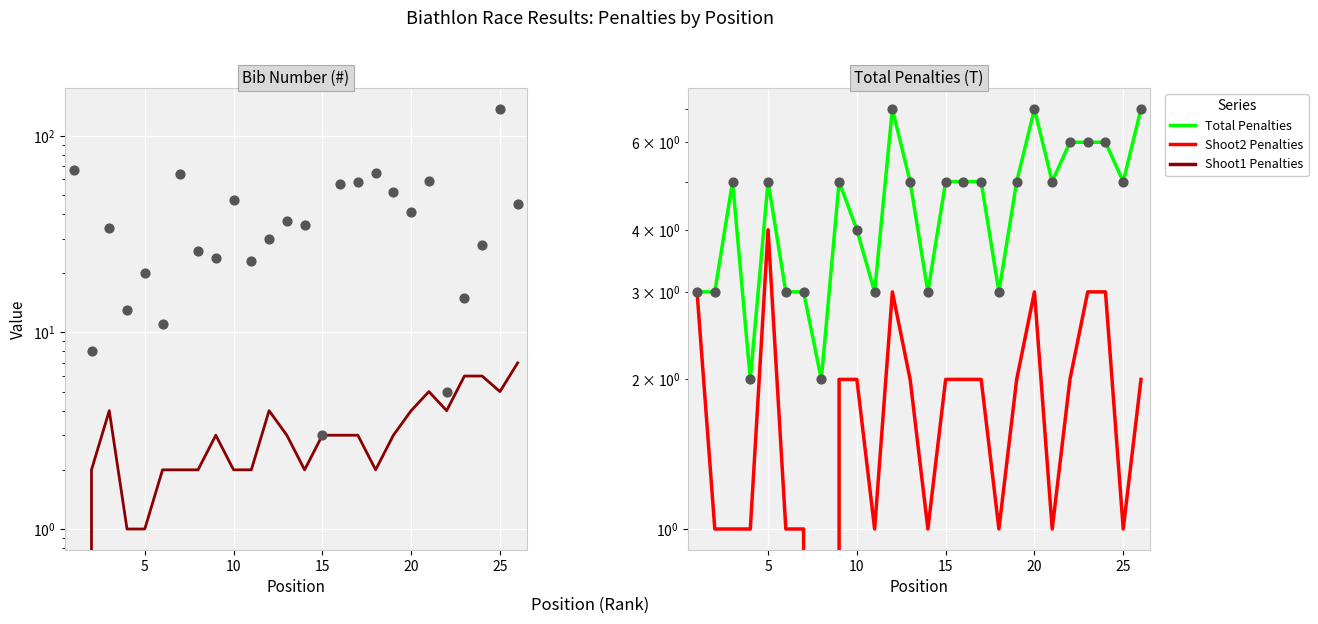

Which series reaches the maximum Y coordinate?

Shoot1 Penalties